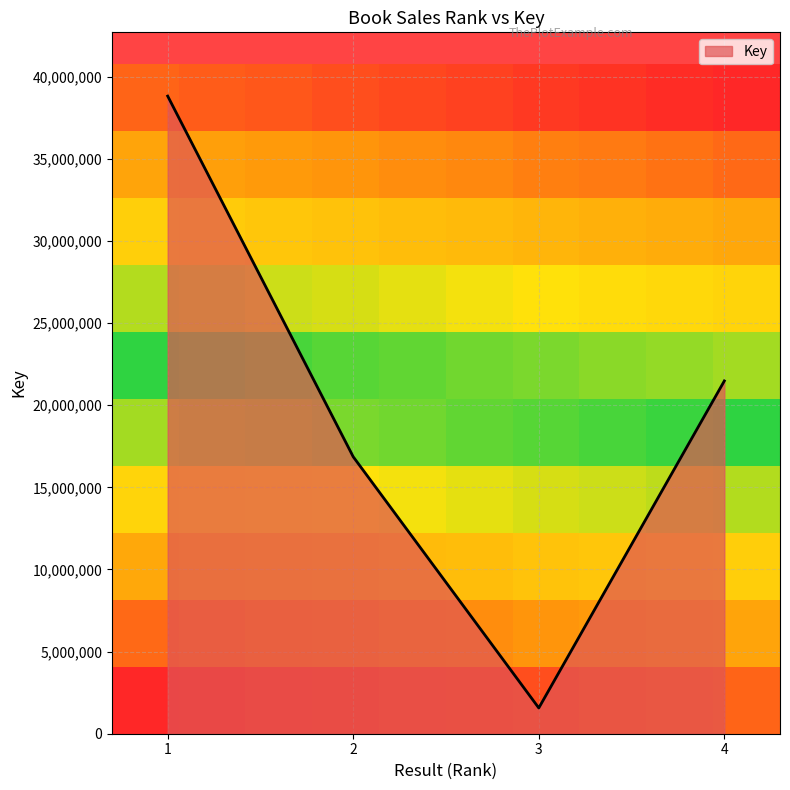

What value does the data have at 2, to the nearest 100?

16859400